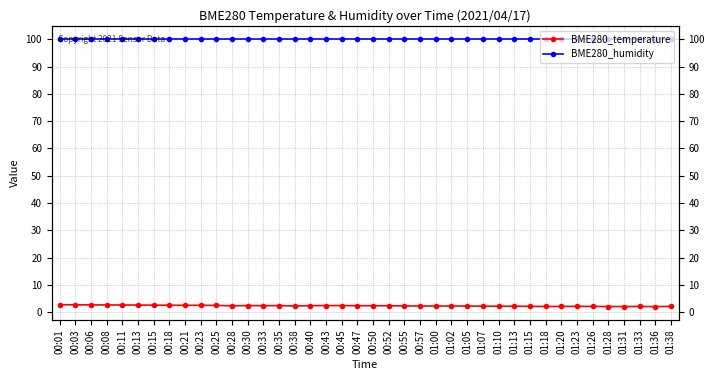

Which has a higher value, 00:03 or 00:11?

00:03